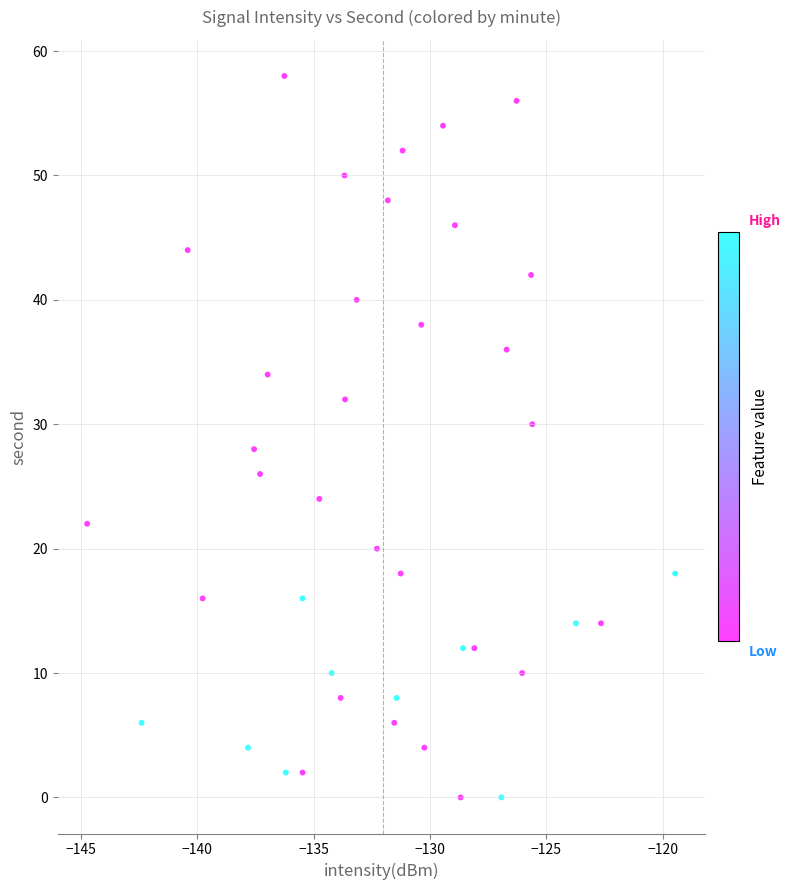

What is the range of Y values (max minus min)?

58